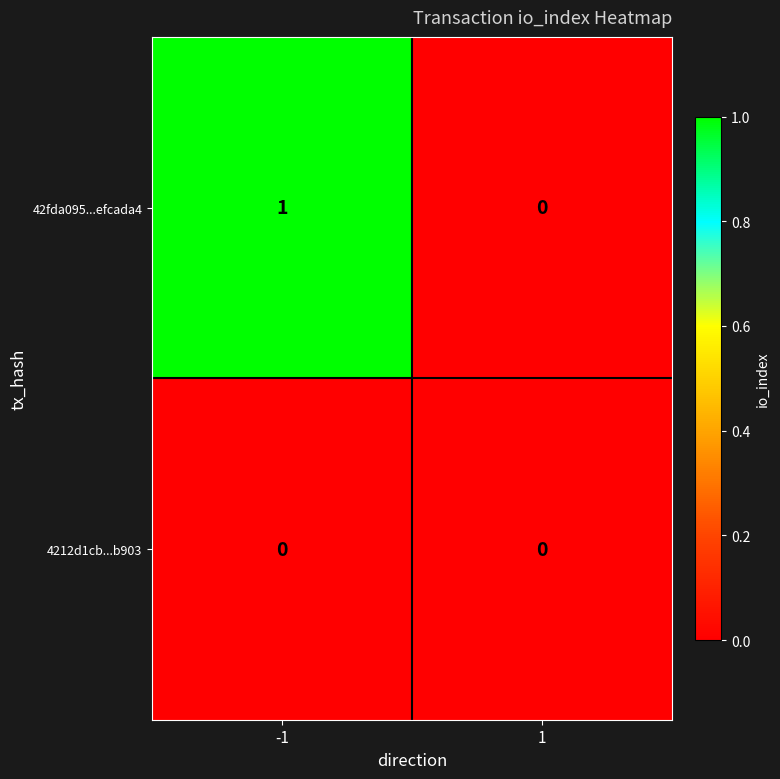

Which series has the largest range (max minus min)?

42fda095...efcada4